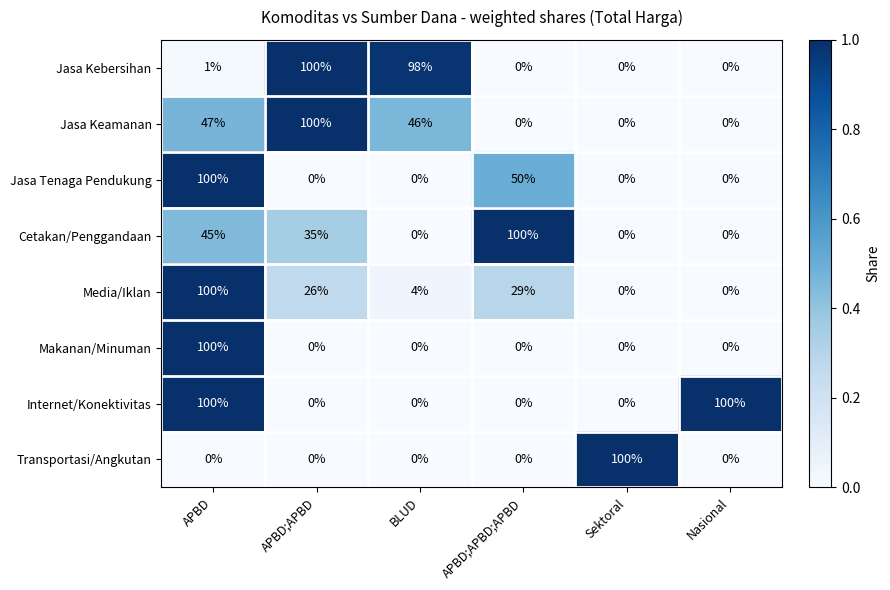

True or false: Media/Iklan has a value of -60 at Nasional.

False